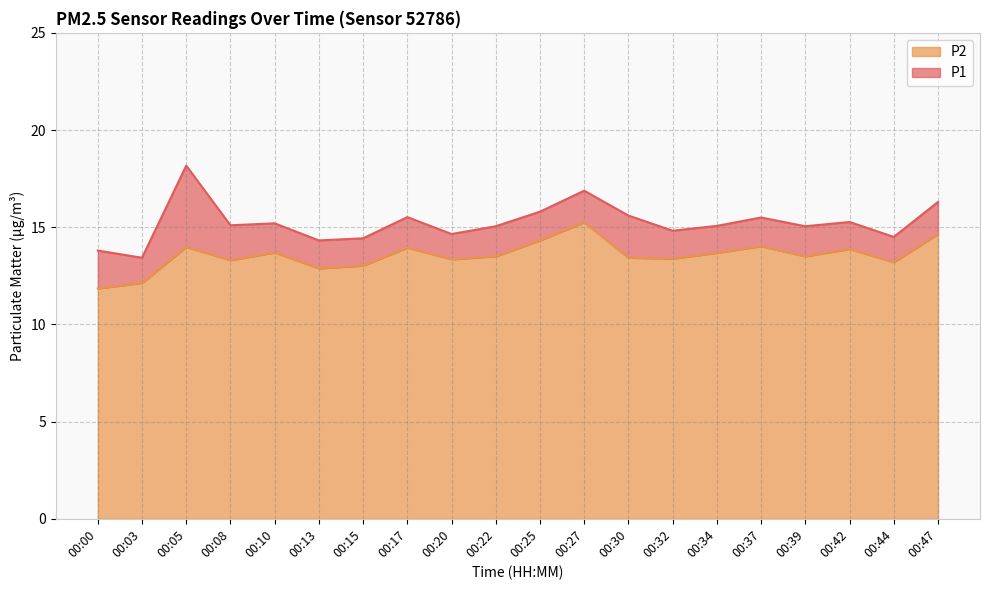

At which category does P2 reach its first local peak?

00:05